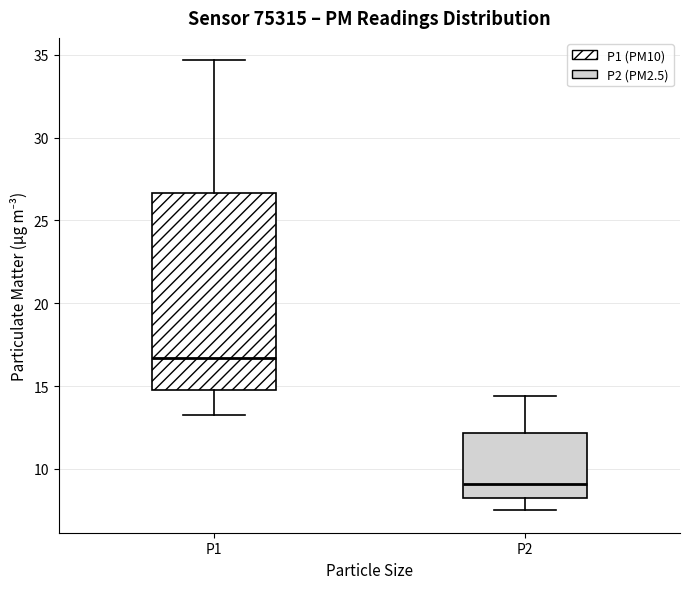

Which box is the tallest, from its lower edge to its upper edge?

P1